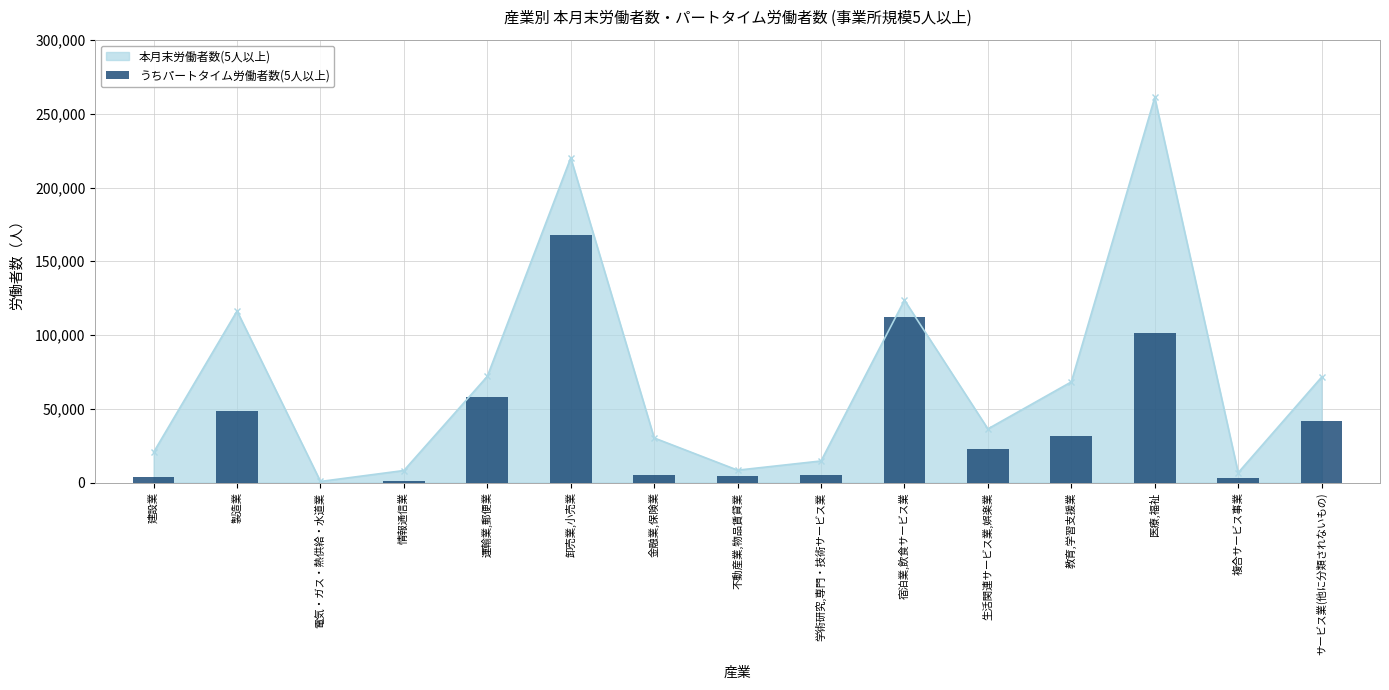

What is the value of the 10th bar from the left?

112370